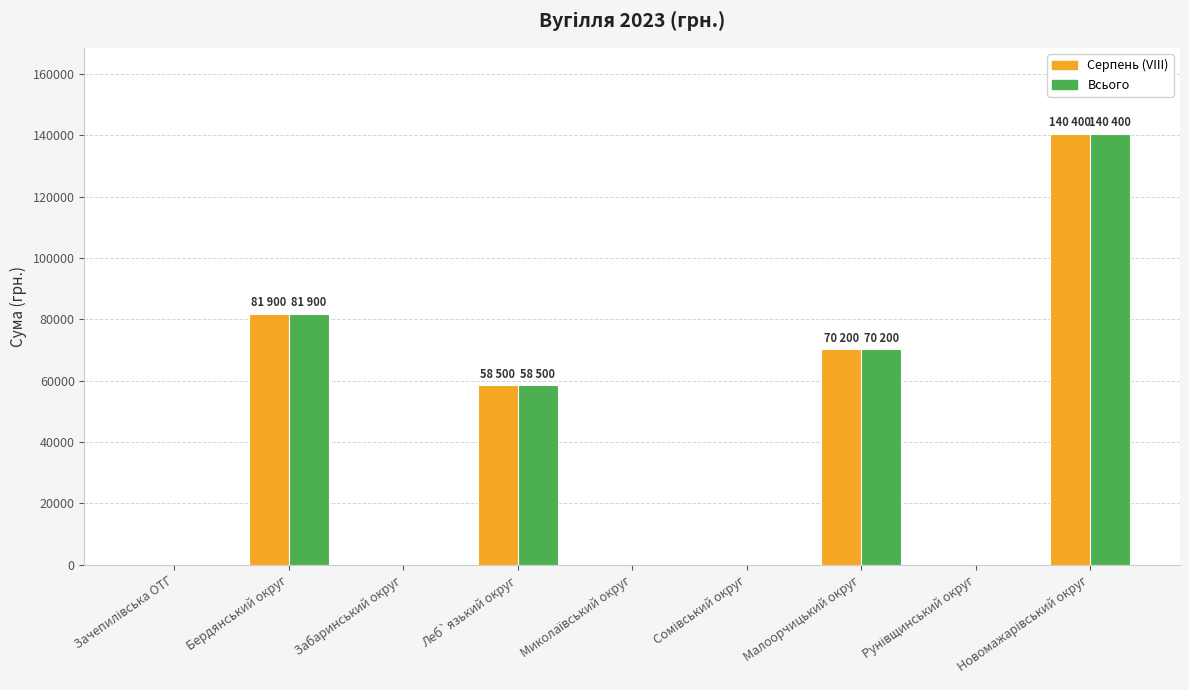

Is it true that Серпень (VIII) equals 49078 at Забаринський округ?

False